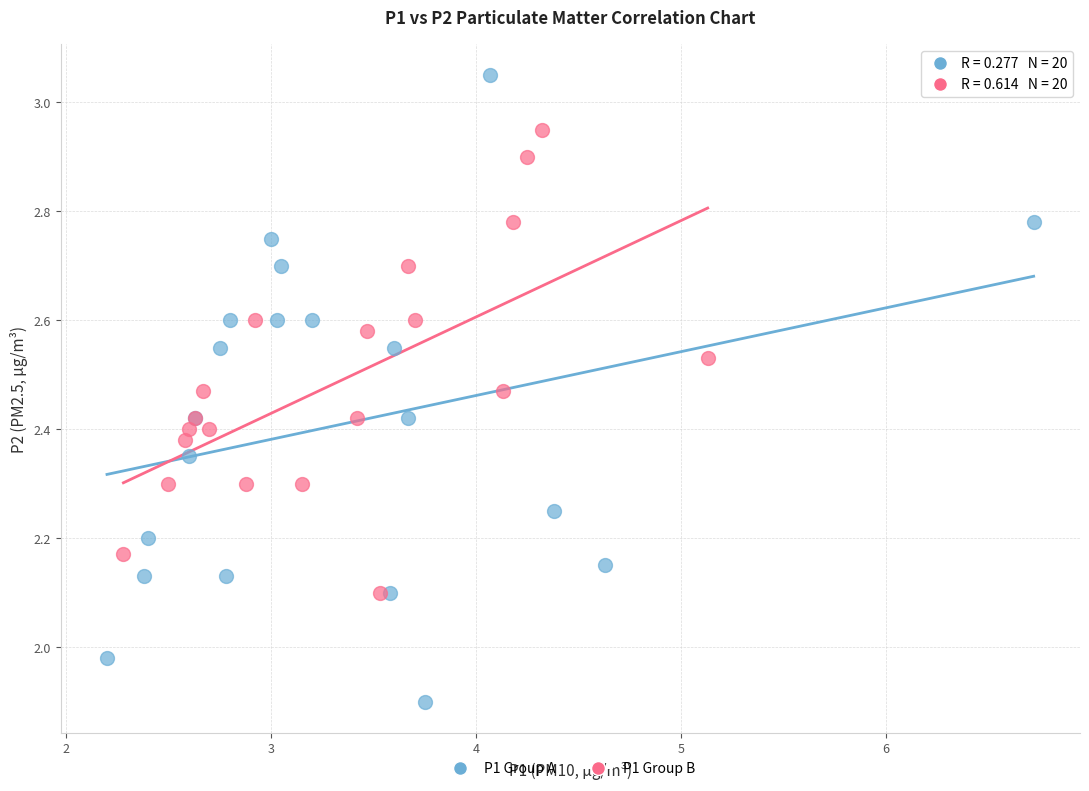

Which series reaches the maximum Y coordinate?

P1 Group A